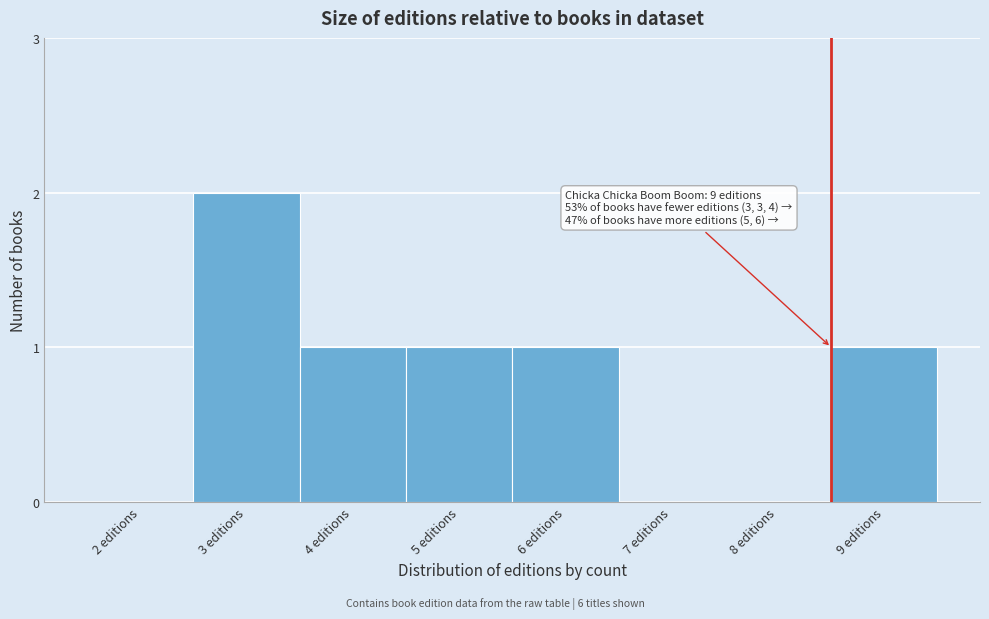

Reading left to right, what are all the values shown in this chart?

2 editions=0	3 editions=2	4 editions=1	5 editions=1	6 editions=1	7 editions=0	8 editions=0	9 editions=1